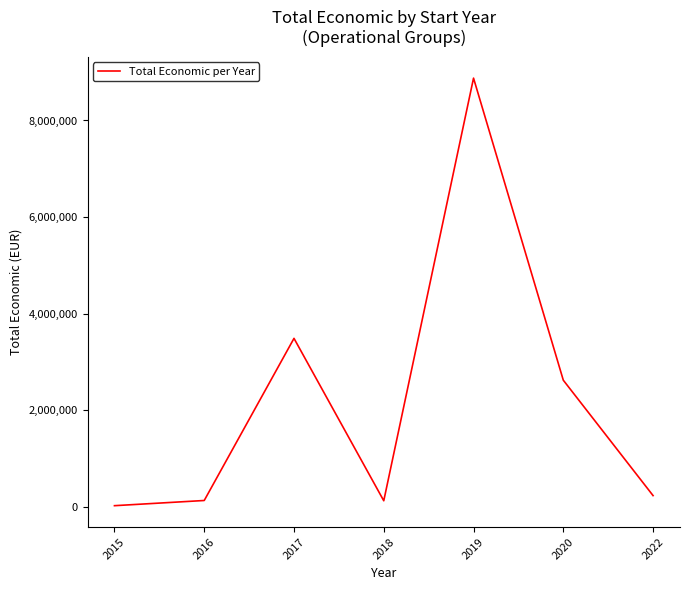

What is the sum of the values at 2017 and 2018?

3608276